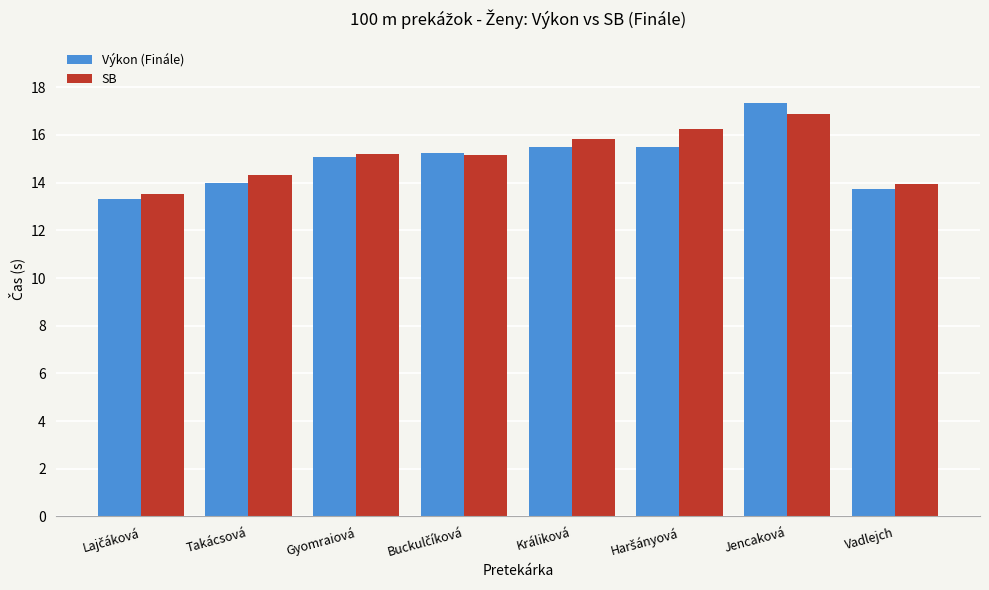

What is the difference between the maximum and second lowest values in the Výkon (Finále) series?

3.6